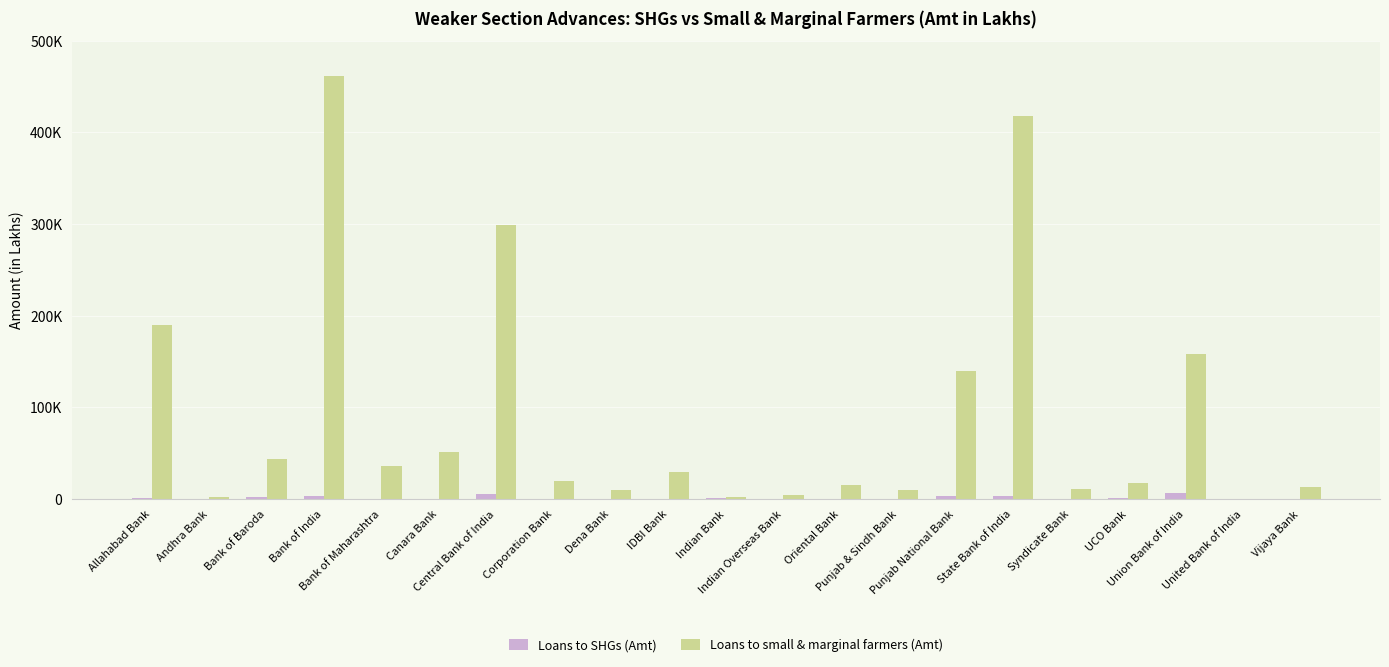

The Loans to SHGs (Amt) series shows 378.3 at Canara Bank. True or false?

True